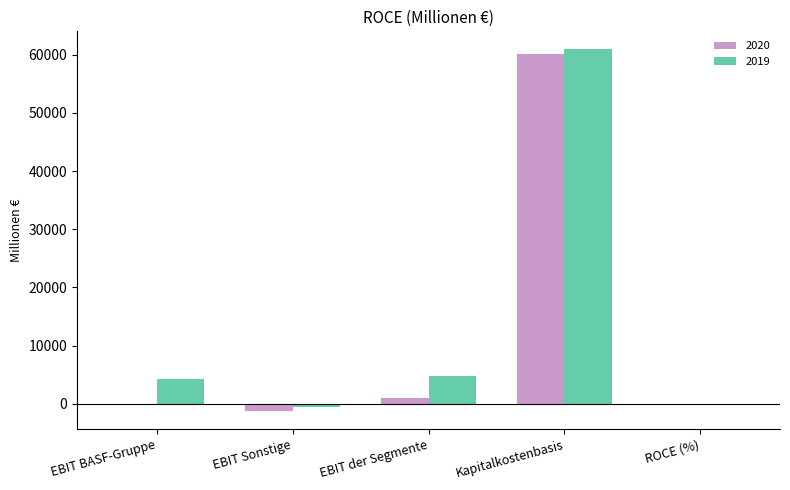

Are the bars horizontal?

No